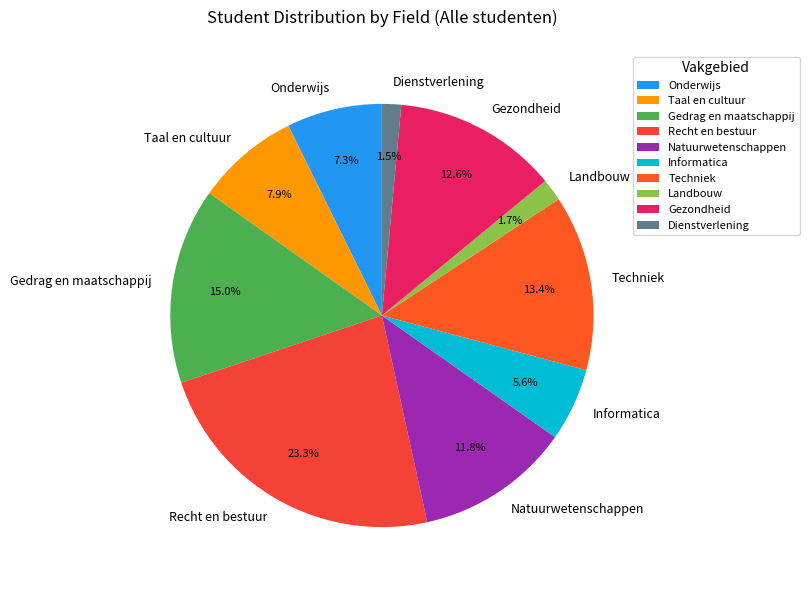

Is there any slice that represents more than half of the pie?

No